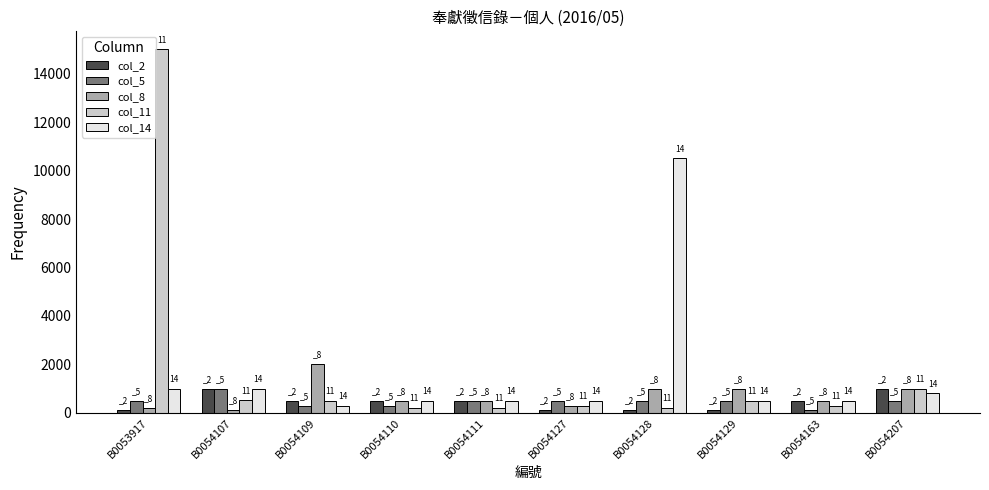

Which series has the widest spread of values?

col_11